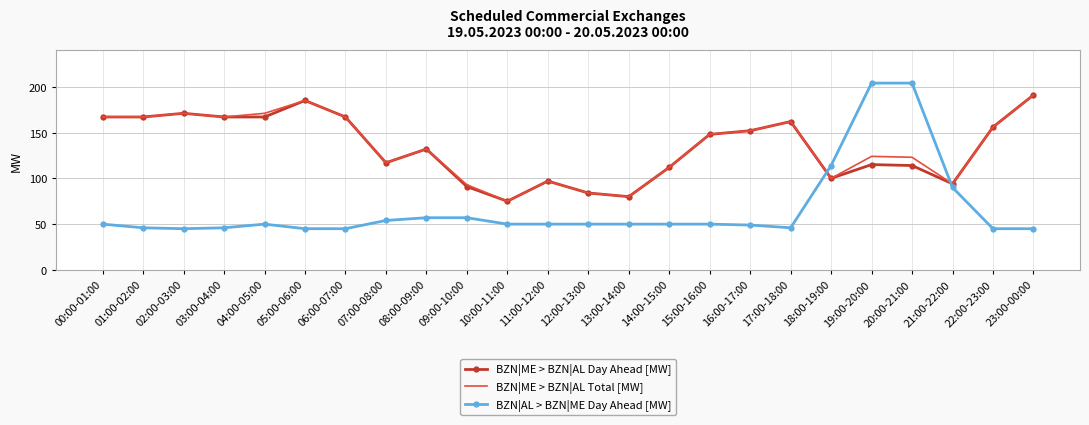

Reading left to right, list all the values displayed in this chart.

BZN|ME > BZN|AL Day Ahead [MW]: 167	167	171	167	167	185	167	117	132	91	75	97	84	80	112	148	152	162	100	115	114	94	156	191
BZN|ME > BZN|AL Total [MW]: 167	167	171	167	171	185	167	117	132	93	75	97	84	80	112	148	152	162	100	124	123	94	156	191
BZN|AL > BZN|ME Day Ahead [MW]: 50	46	45	46	50	45	45	54	57	57	50	50	50	50	50	50	49	46	114	204	204	90	45	45